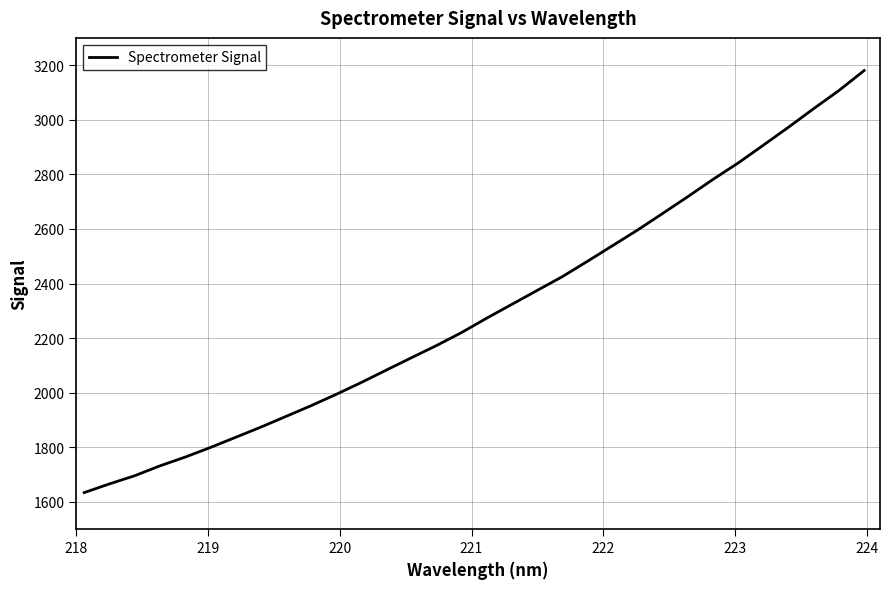

True or false: the data has more than 0 interior local peaks.

False